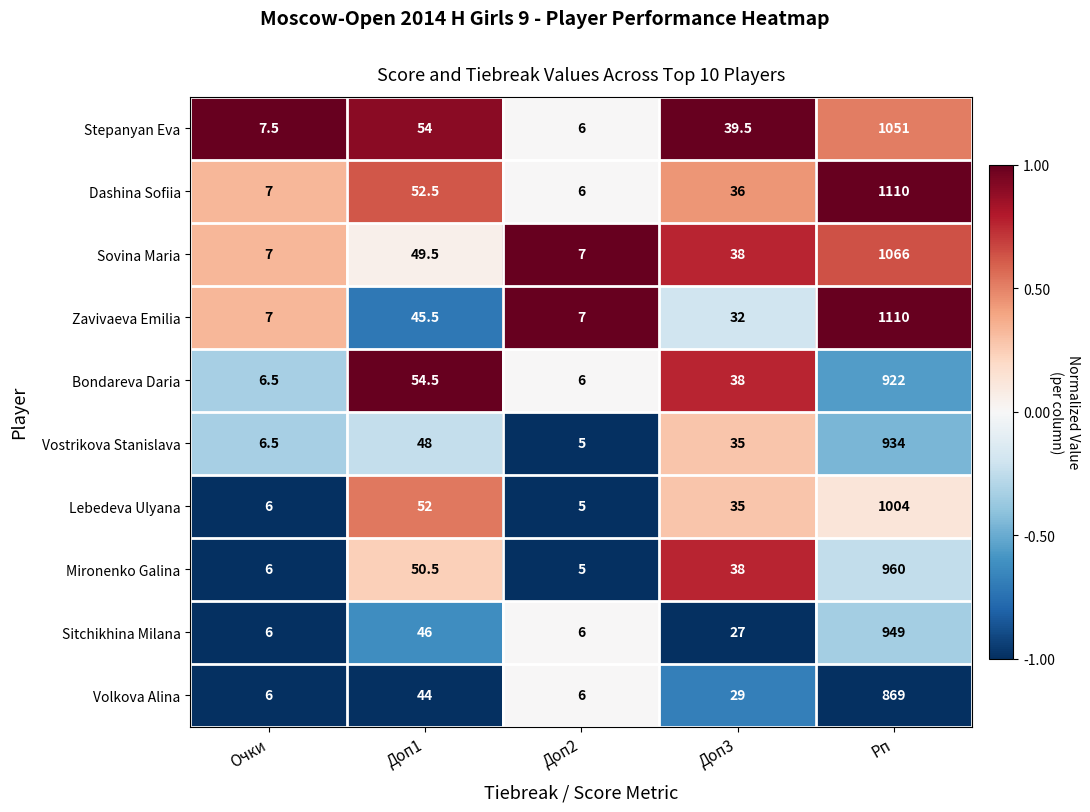

True or false: Bondareva Daria has a value of 10.3 at Доп2.

False